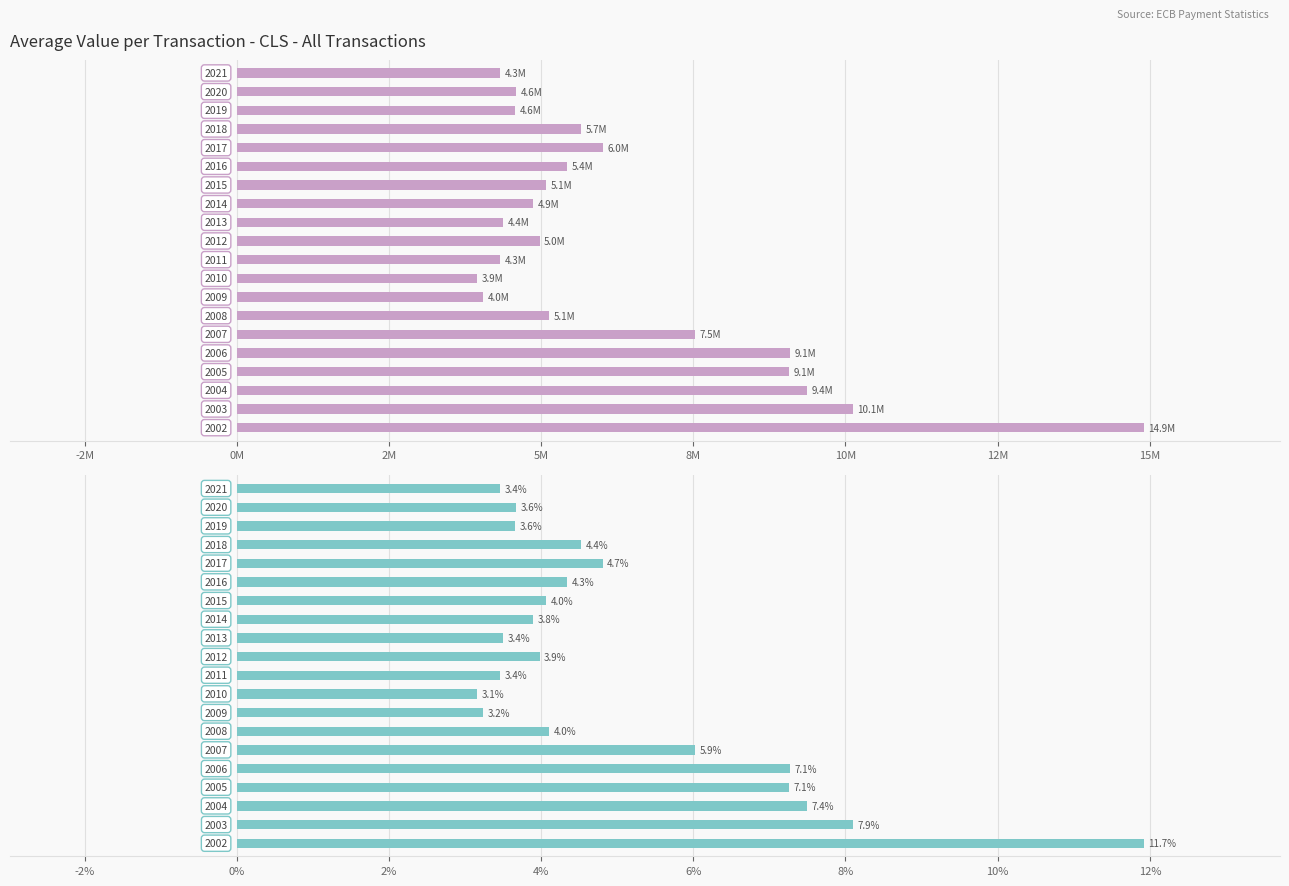

Is it true that the value at 2008 is 1649383.8?

False